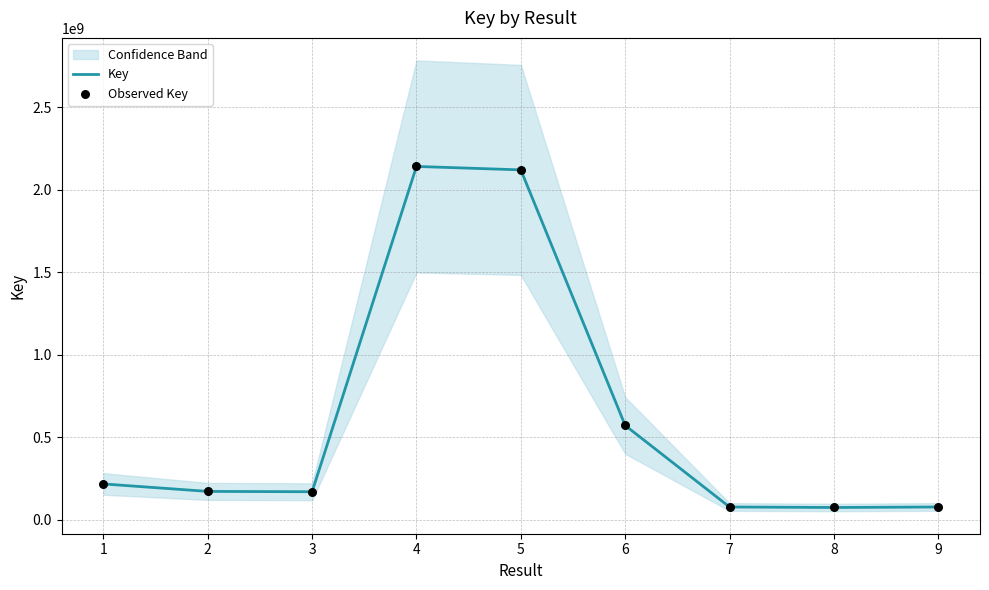

Which series has the largest total across all categories?

Key